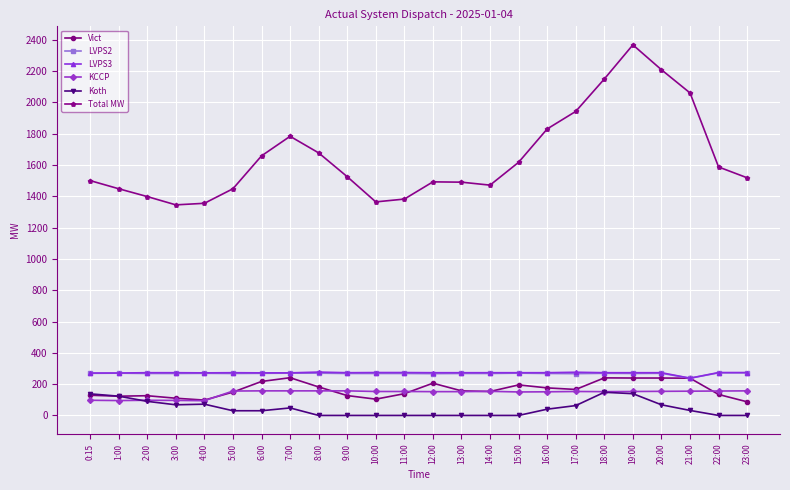

True or false: Vict has more than 0 points higher than both neighbors.

True